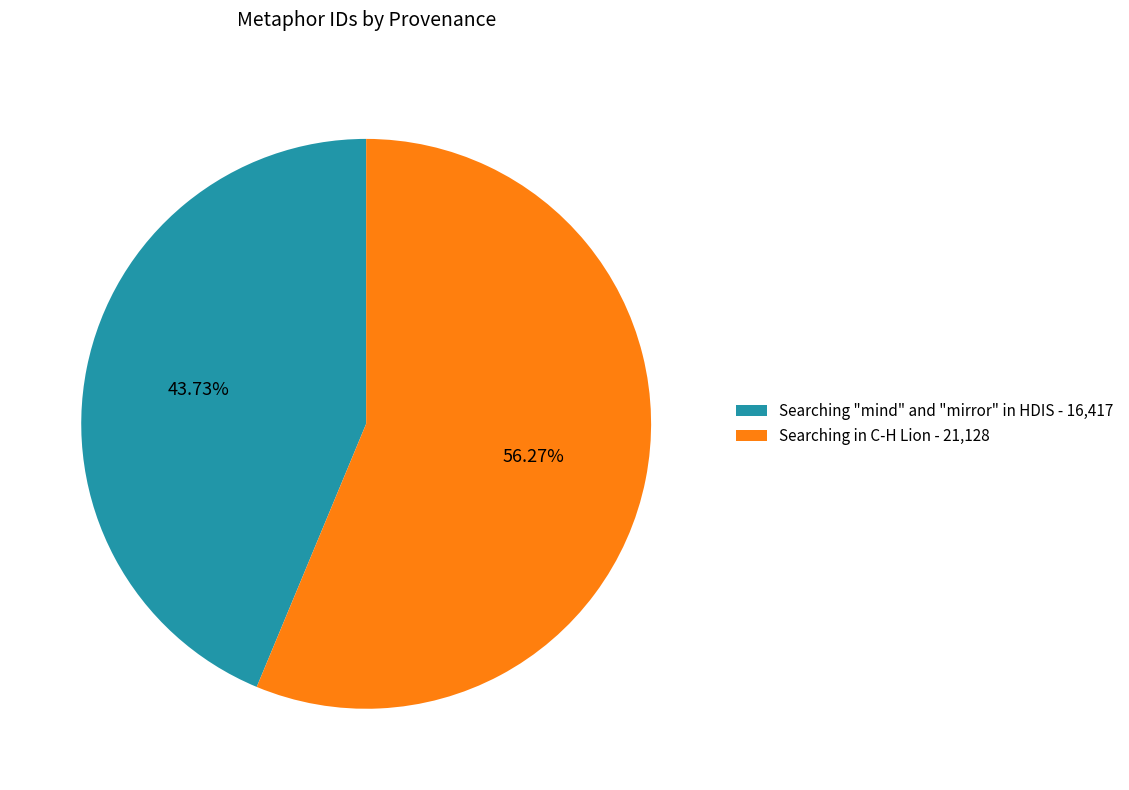

To the nearest percent, what is the difference between the largest and smallest slice percentages?

13%